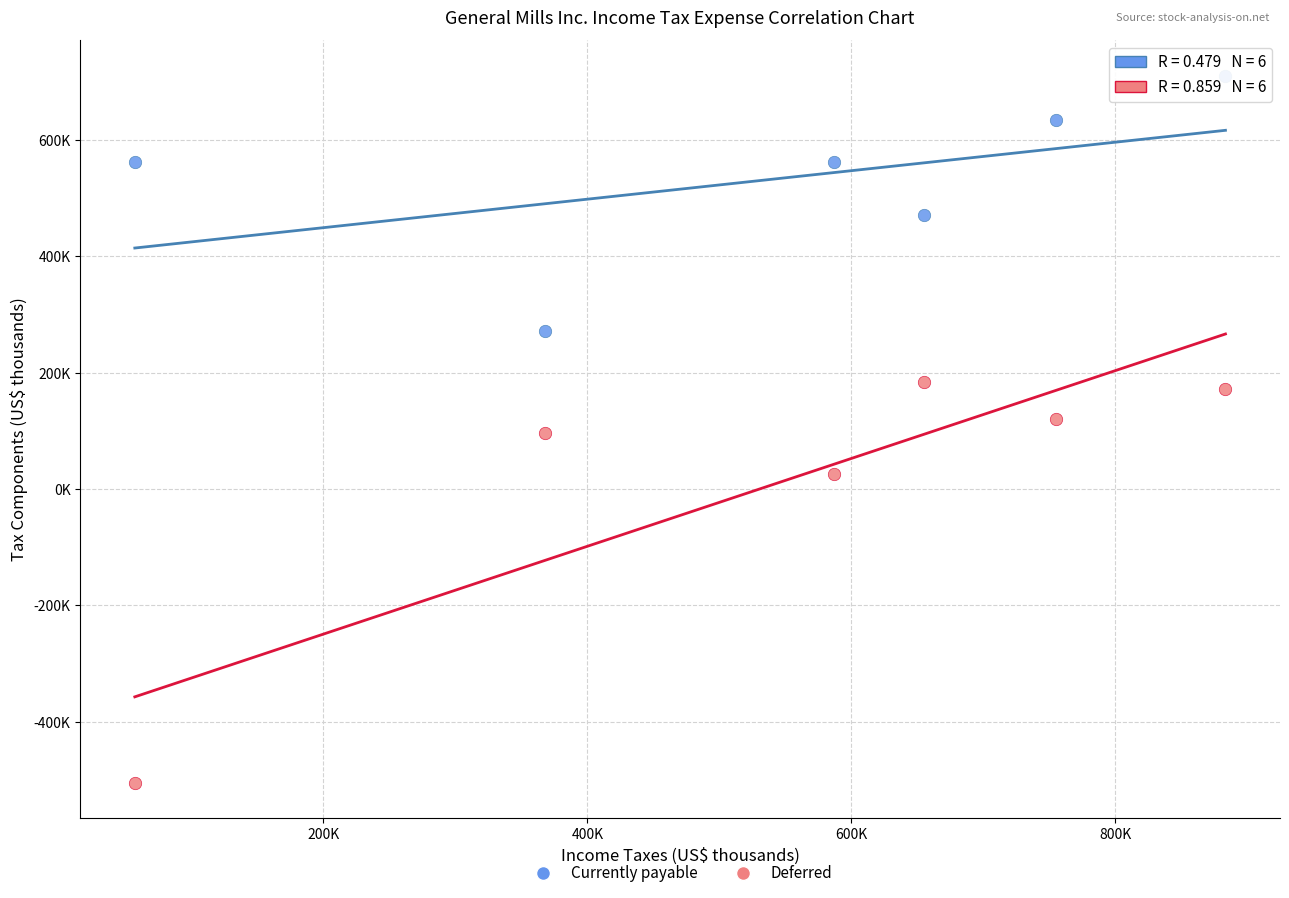

Which series has the largest Y range (max minus min)?

Deferred